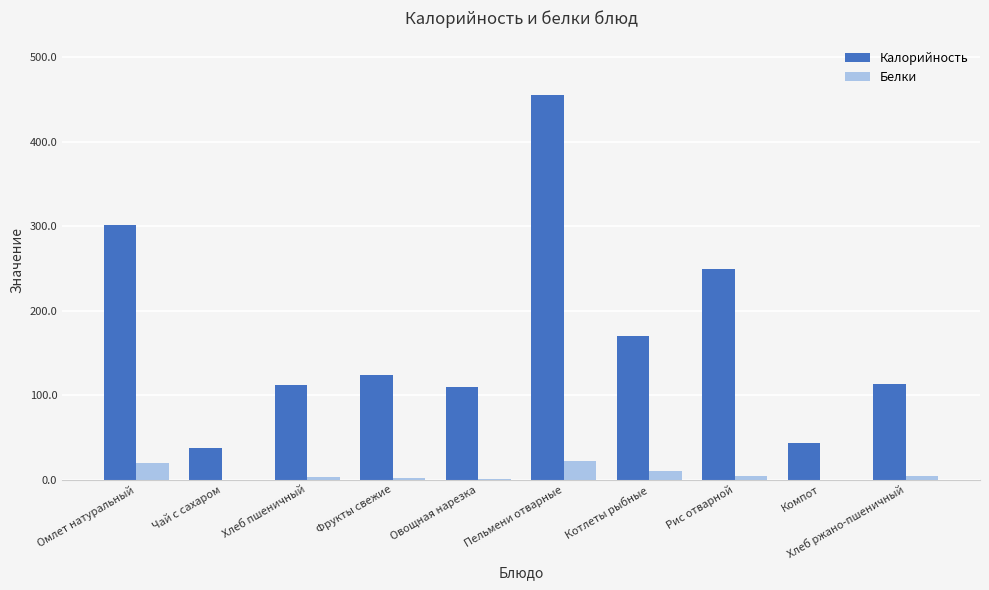

Which series changed the most between Хлеб пшеничный and Пельмени отварные?

Калорийность